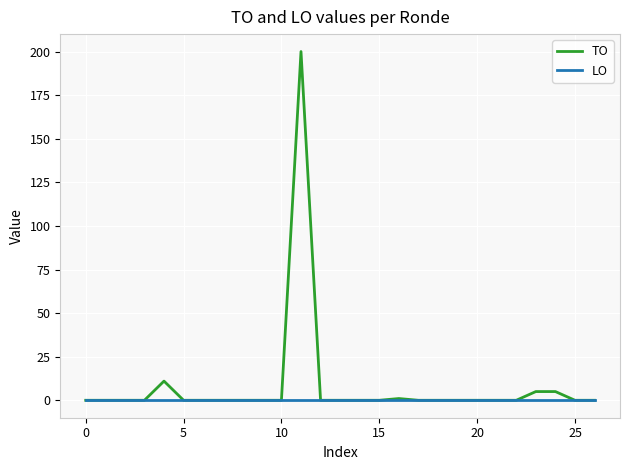

What is the greatest value displayed?

200